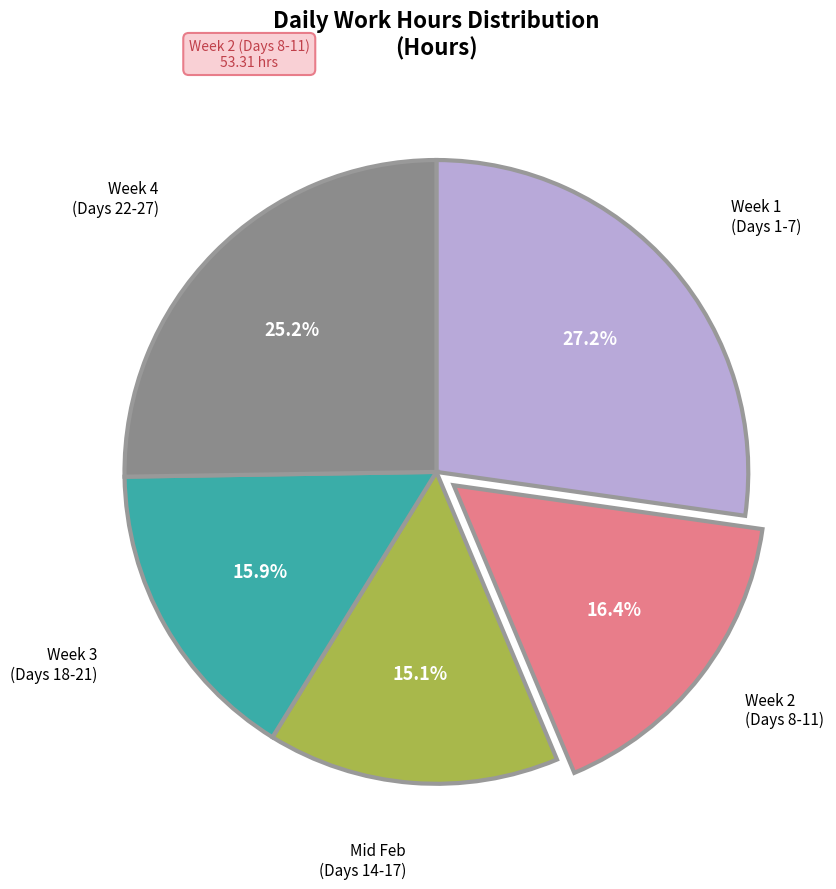

How many slices are in this pie chart?

5